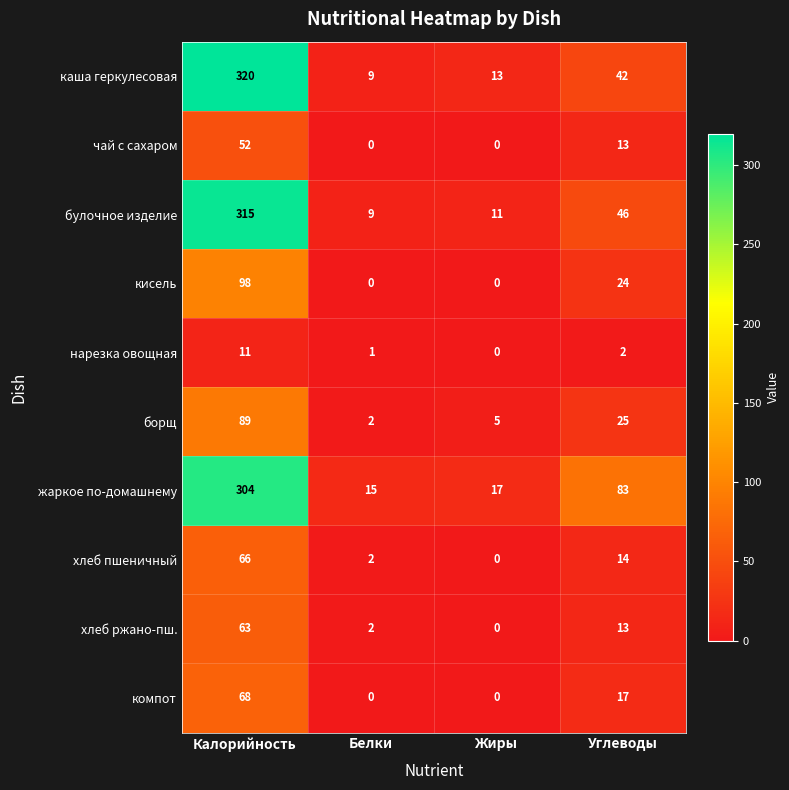

At how many categories does at least one series exceed 282?

1